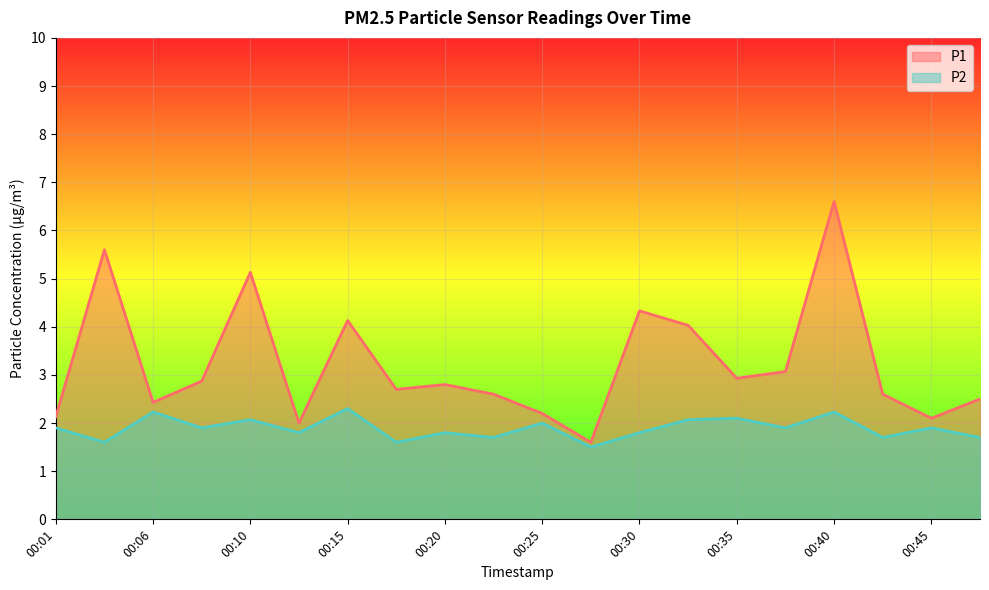

In P1, how many points are lower than both neighbors (excluding endpoints)?

6